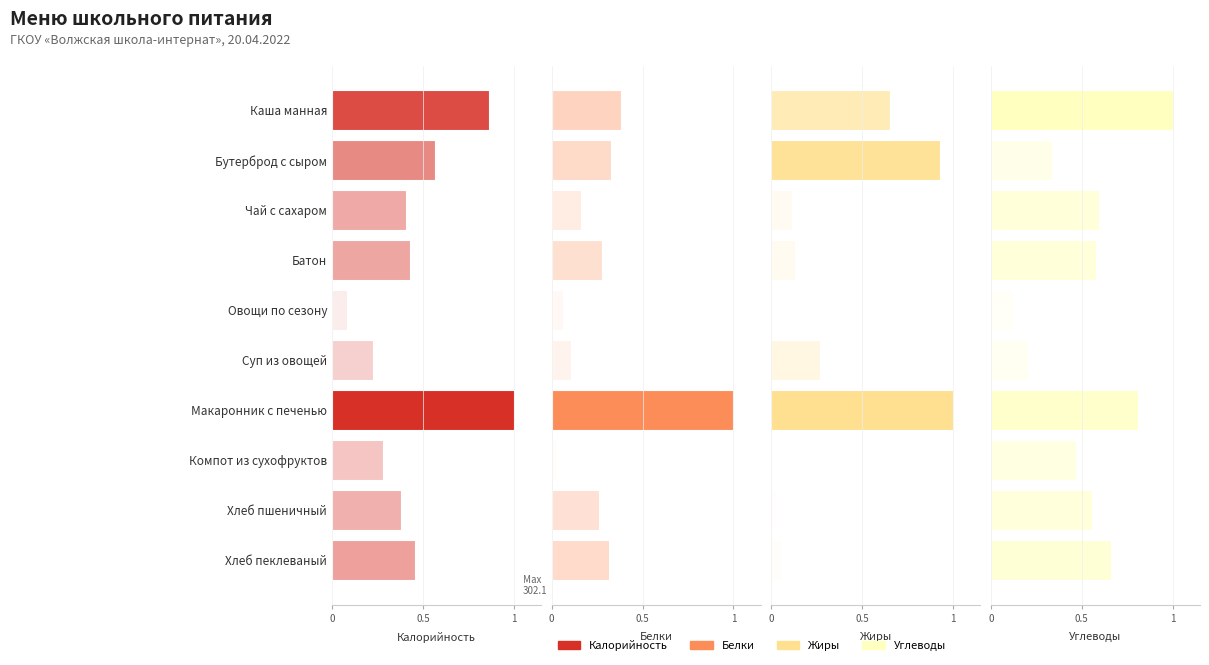

Is it true that Белки equals 0.1 at Овощи по сезону?

True